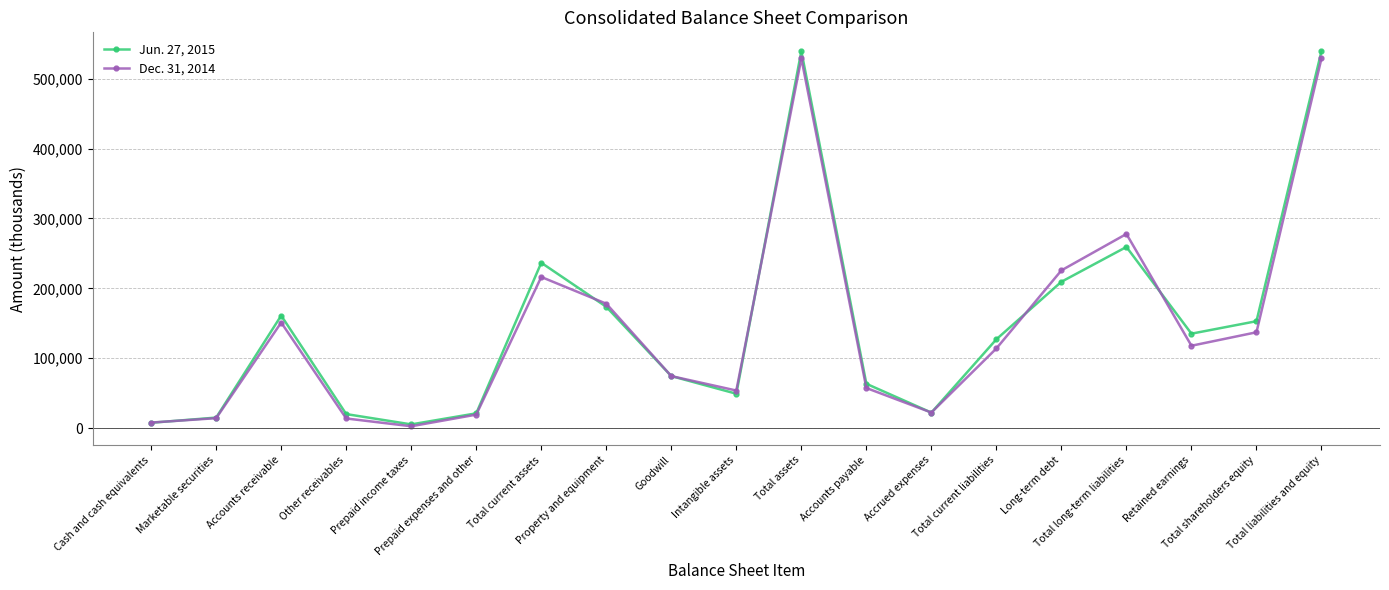

What position from the left is Prepaid income taxes?

5